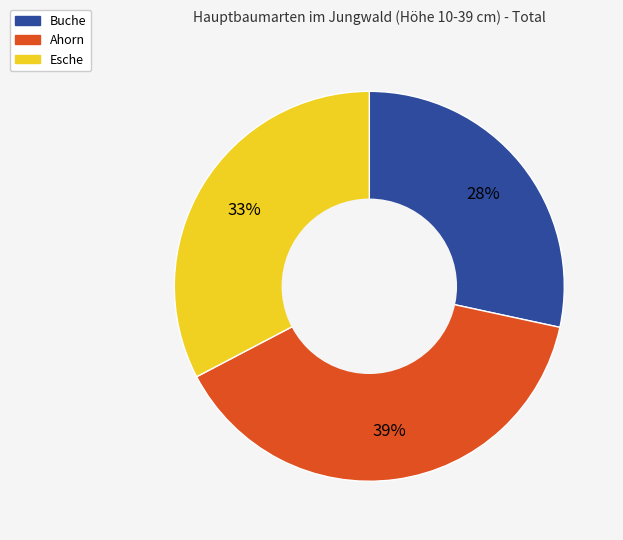

How many slices are in this pie chart?

3